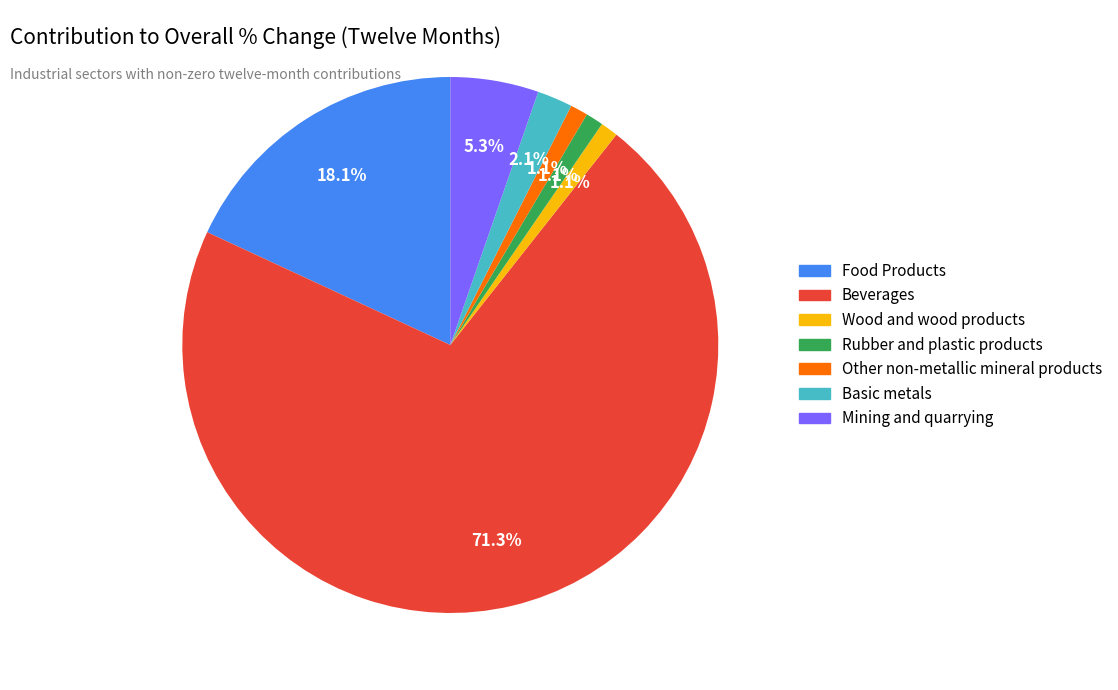

Is there a majority slice in this chart?

Yes